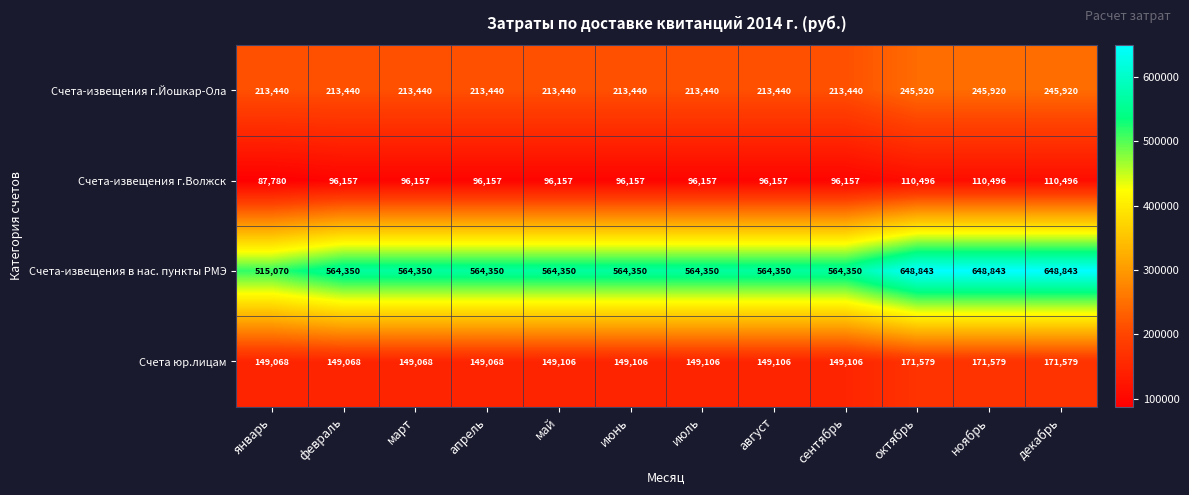

What is the difference between the Счета юр.лицам values at июль and ноябрь?

22473